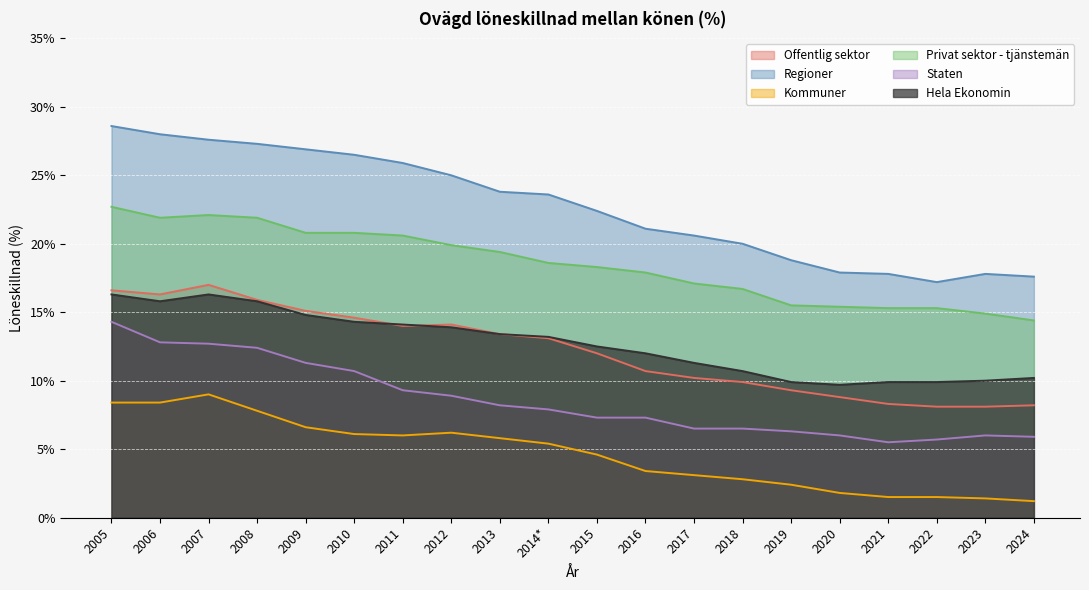

What is the difference between the second highest and second lowest values in the Regioner series?

10.4